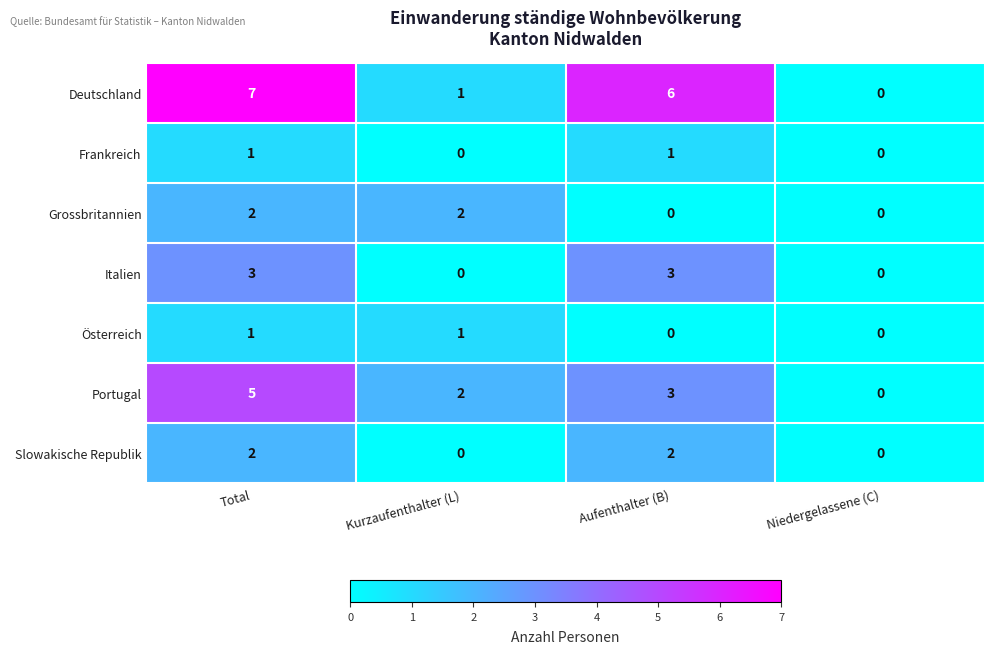

True or false: Portugal has a value of -2 at Niedergelassene (C).

False